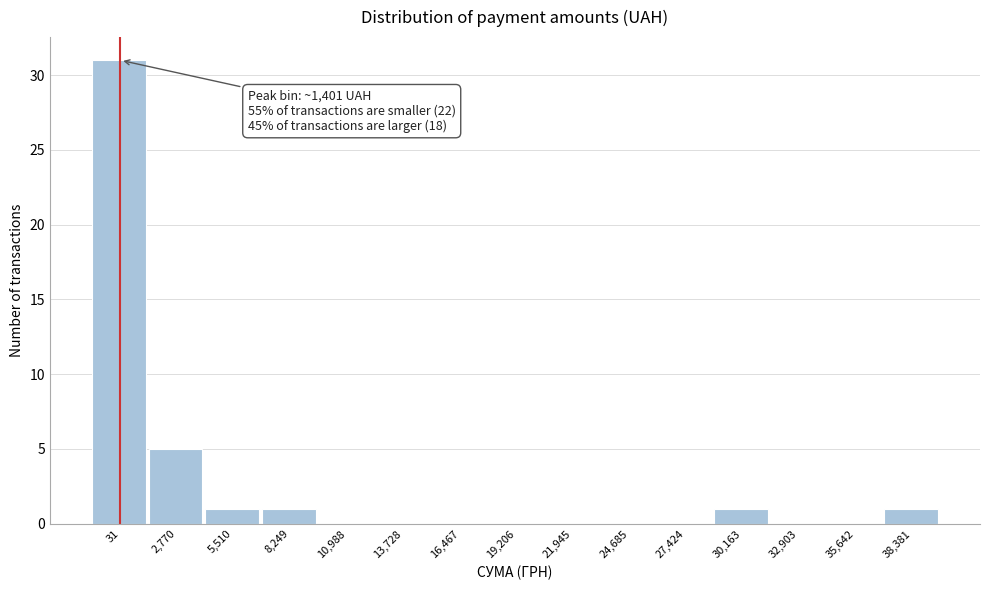

Reading left to right, extract all data points from this chart.

31=31	2,770=5	5,510=1	8,249=1	10,988=0	13,728=0	16,467=0	19,206=0	21,945=0	24,685=0	27,424=0	30,163=1	32,903=0	35,642=0	38,381=1